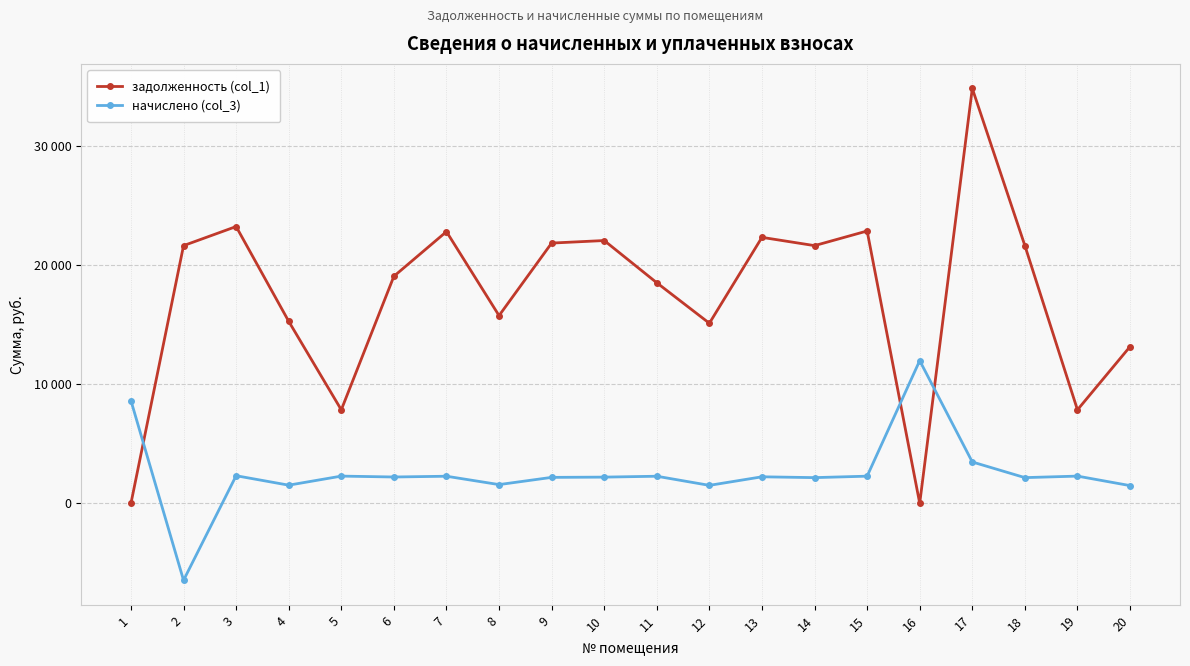

What is the difference between the second highest and minimum values in the задолженность (col_1) series?

23265.6